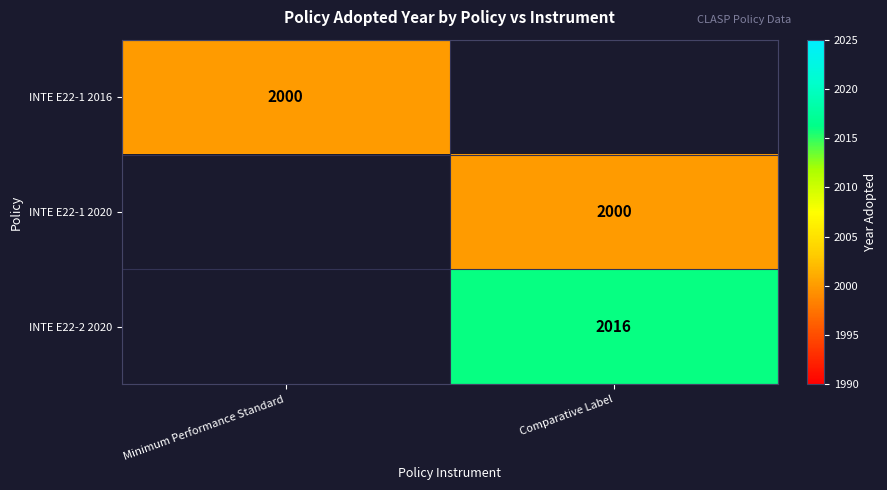

True or false: INTE E22-1 2020 has a value of 3438.9 at Comparative Label.

False